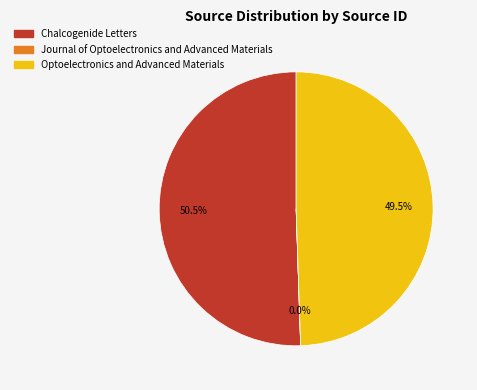

Is Chalcogenide Letters the majority of the pie?

Yes